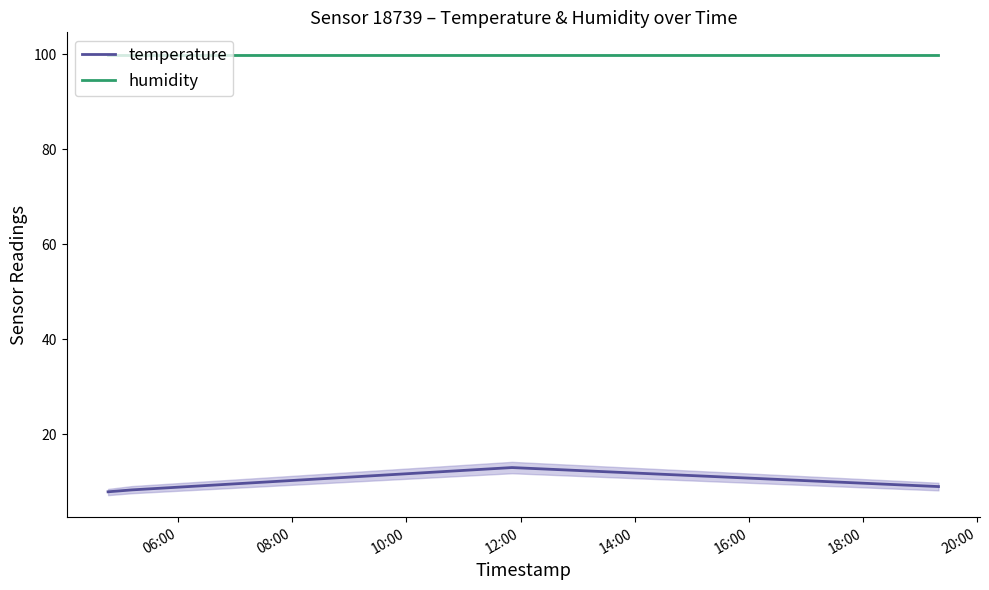

What is the lowest value of the humidity series?

99.9